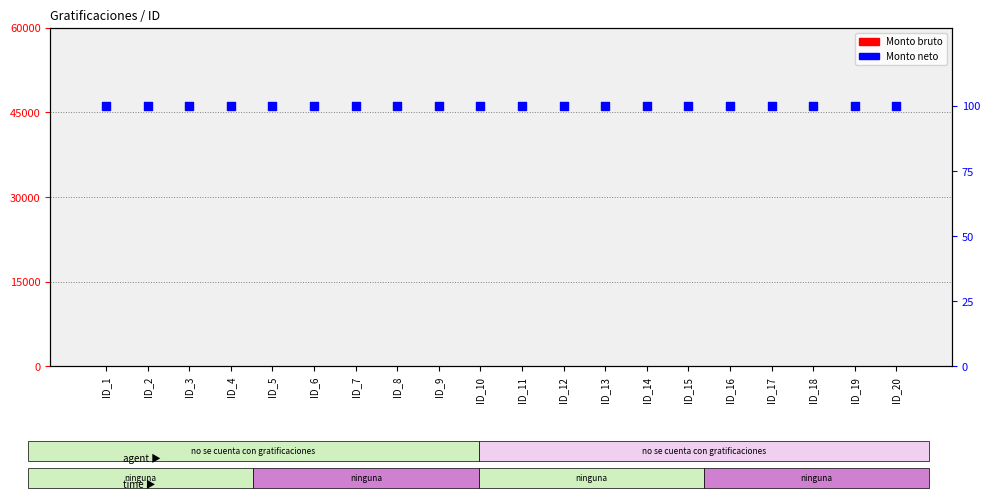

Is the value of % neto (rank) at ID_11 greater than the value of Monto neto at ID_6?

Yes